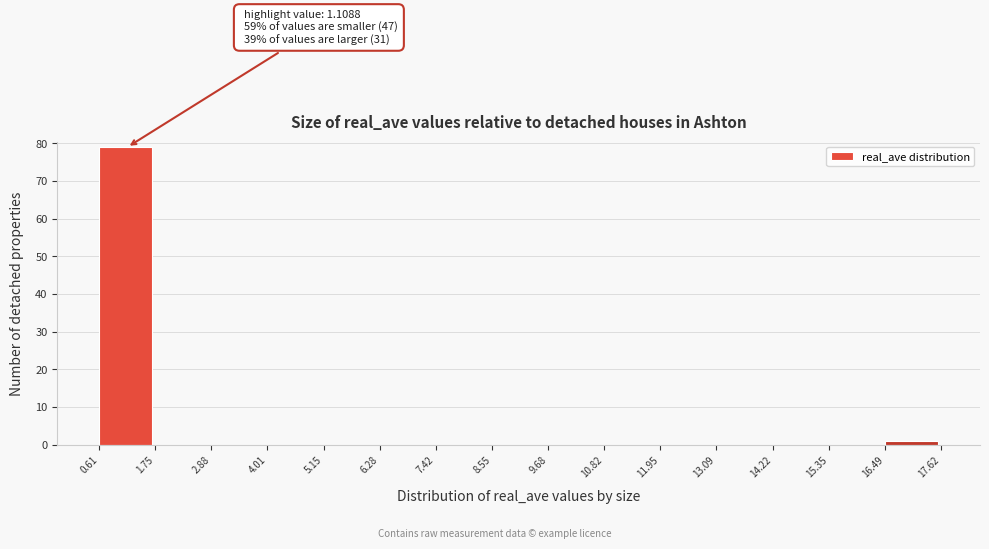

Which range on the x-axis has the tallest bar?

0.61 to 1.75